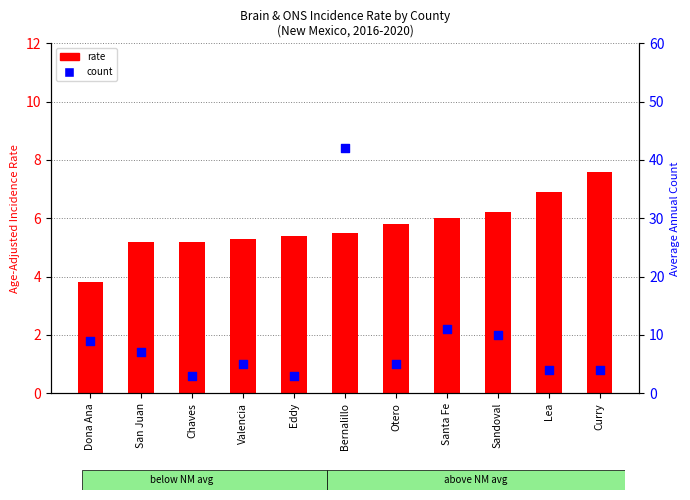

What is the total value across all series at Chaves?

8.2